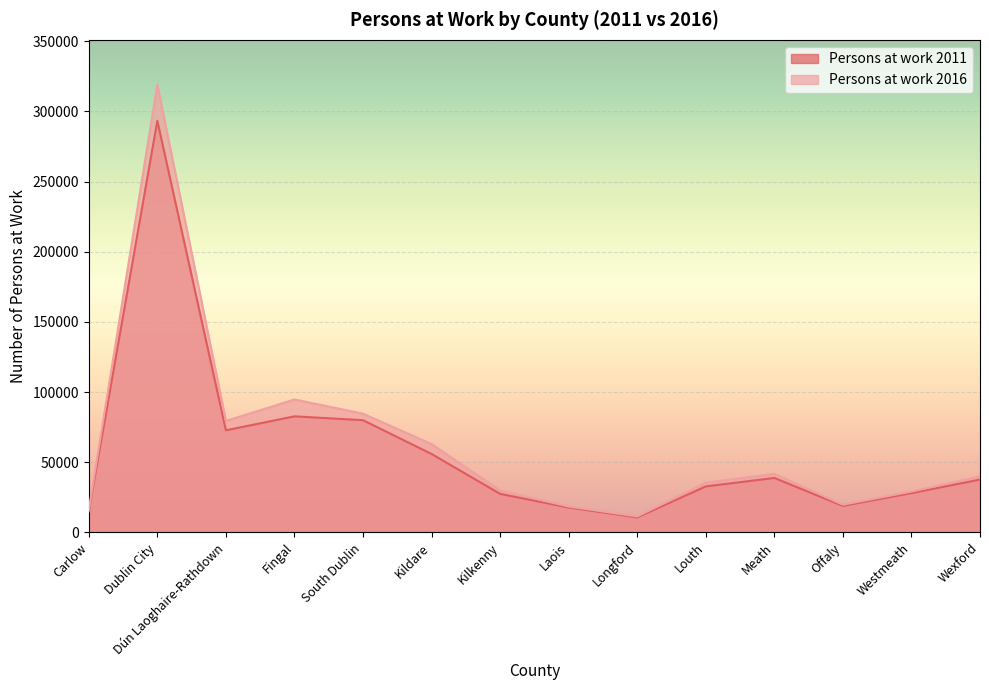

What is the value of the Persons at work 2011 point at the 11th from the left?

38822